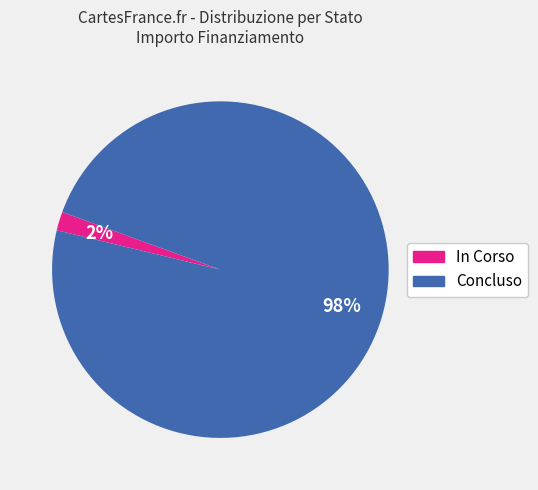

Combined, do Concluso and In Corso account for over 50%?

Yes